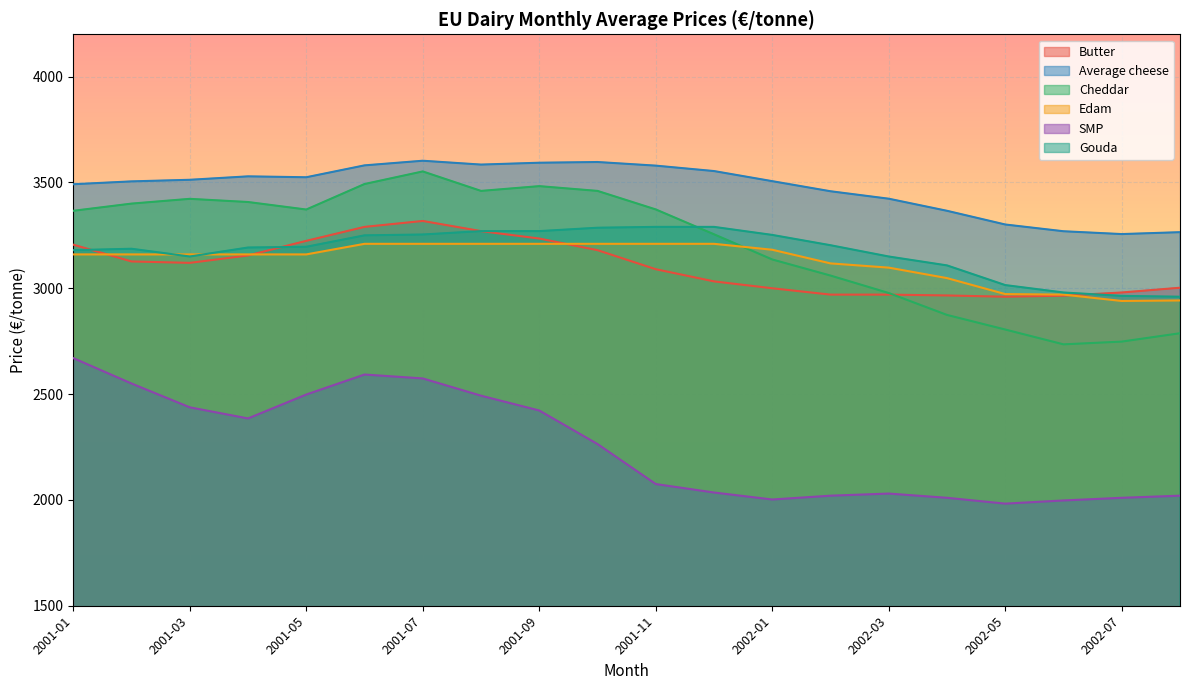

Rank the categories by Edam value from highest to lowest.

2001-06, 2001-07, 2001-08, 2001-09, 2001-10, 2001-11, 2001-12, 2002-01, 2001-01, 2001-02, 2001-03, 2001-04, 2001-05, 2002-02, 2002-03, 2002-04, 2002-05, 2002-06, 2002-08, 2002-07